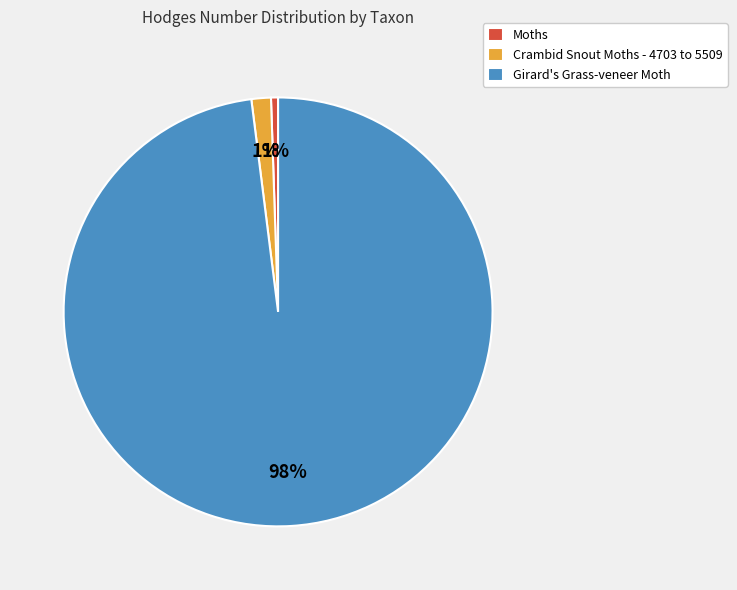

How many slices are in this pie chart?

3